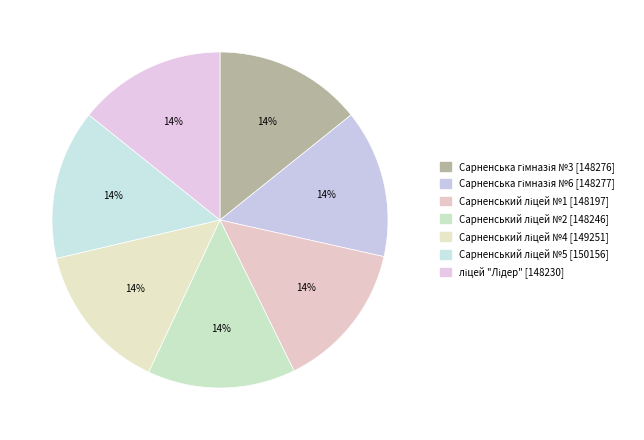

What is the smallest slice in the pie chart?

Сарненський ліцей №1